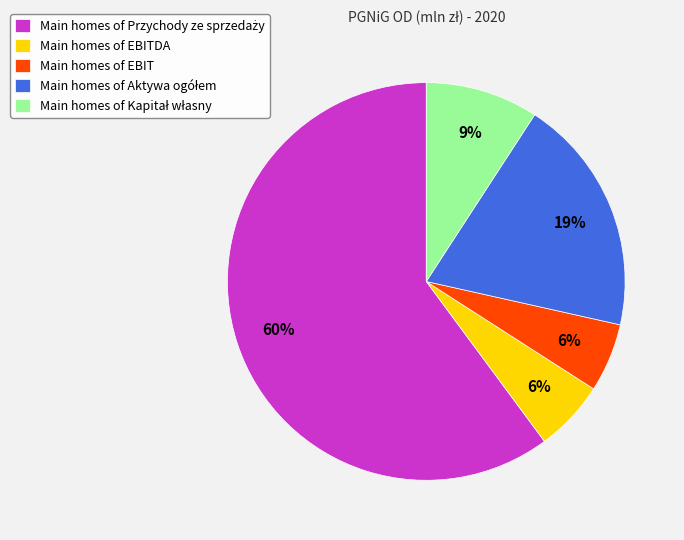

True or false: Main homes of EBITDA accounts for 6% of the total.

True